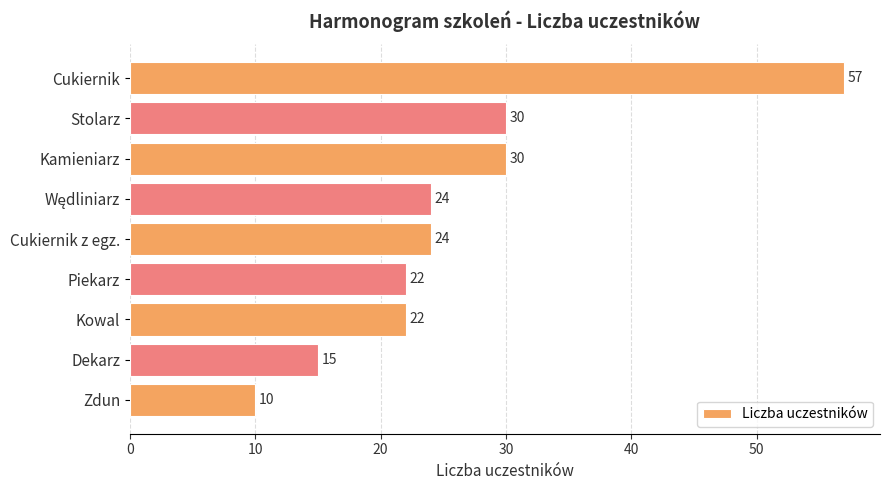

What is the label of the 3rd bar from the top?

Kamieniarz